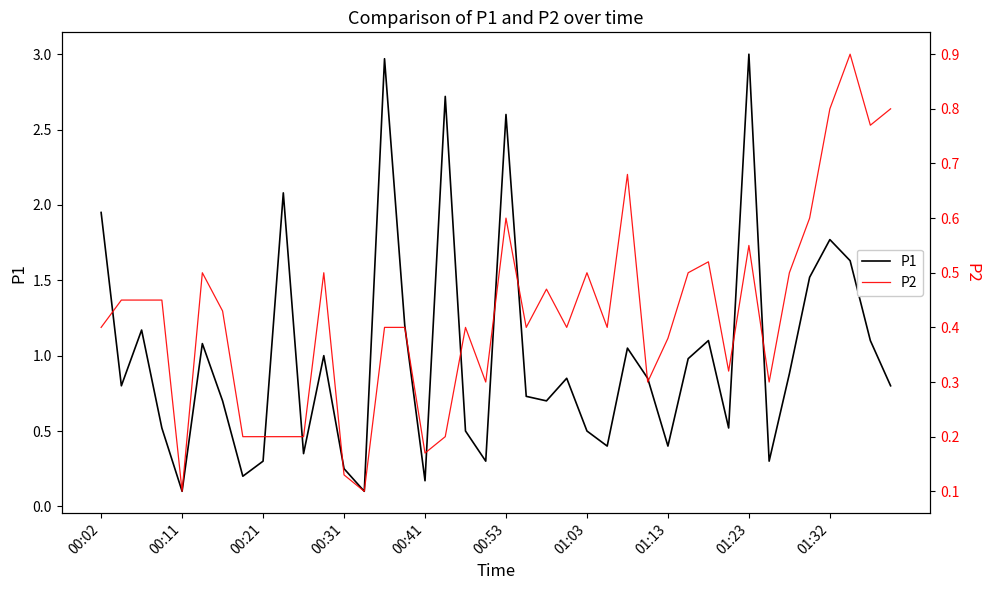

Reading right to left, extract all data points from this chart.

P1: 0.8	1.1	1.6	1.8	1.5	0.9	0.3	3.0	0.5	1.1	1.0	0.4	0.8	1.1	0.4	0.5	0.8	0.7	0.7	2.6	0.3	0.5	2.7	0.2	1.2	3.0	0.1	0.2	1.0	0.3	2.1	0.3	0.2	0.7	1.1	0.1	0.5	1.2	0.8	1.9
P2: 0.8	0.8	0.9	0.8	0.6	0.5	0.3	0.6	0.3	0.5	0.5	0.4	0.3	0.7	0.4	0.5	0.4	0.5	0.4	0.6	0.3	0.4	0.2	0.2	0.4	0.4	0.1	0.1	0.5	0.2	0.2	0.2	0.2	0.4	0.5	0.1	0.5	0.5	0.5	0.4